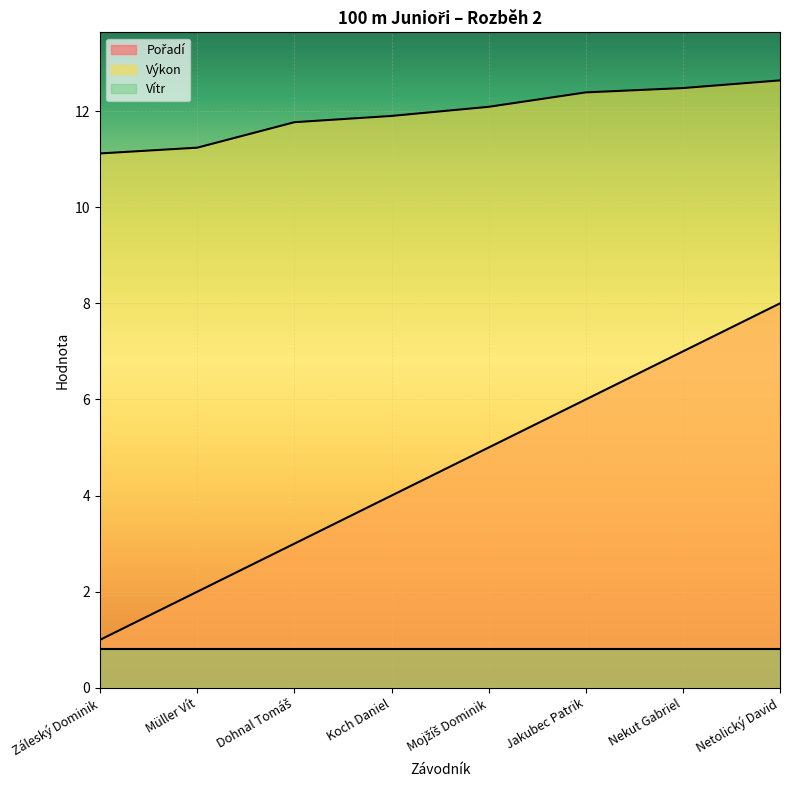

What is the average value of the Pořadí series?

4.5